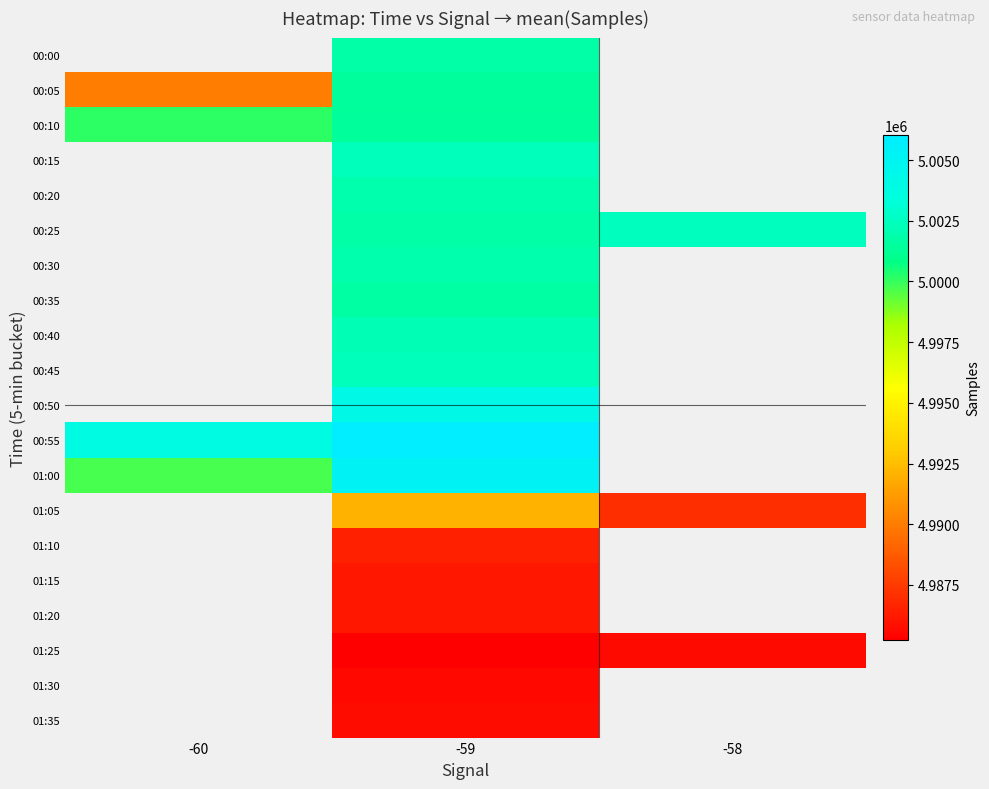

The value of 01:15 at -59 is 8278913.2. True or false?

False